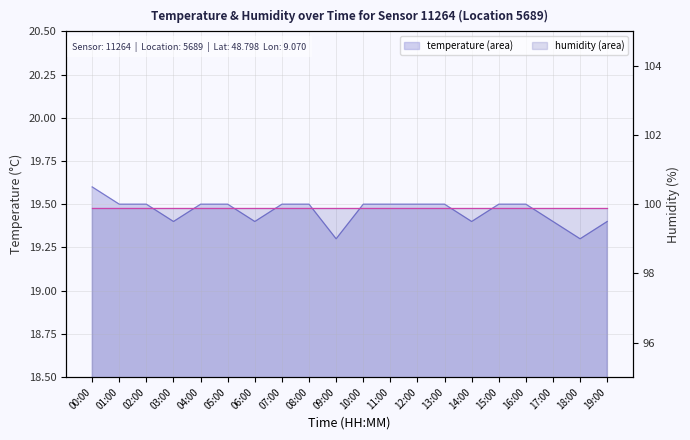

What is the highest value of the temperature line series?

19.6